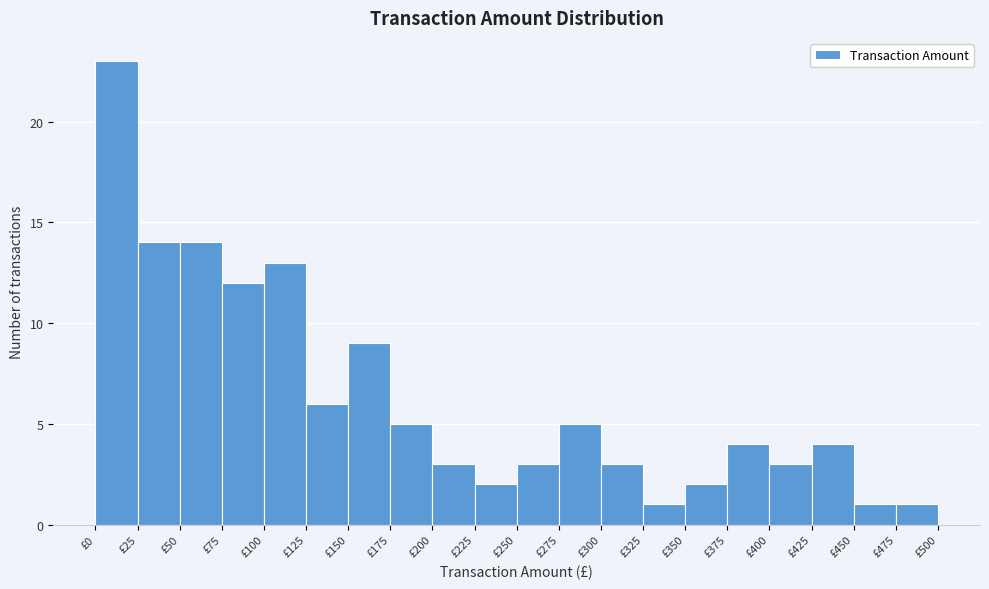

What is the height of the bar covering 75 to 100 on the x-axis? The values are not printed on the chart, so give them approximately, as read against the axis.

12